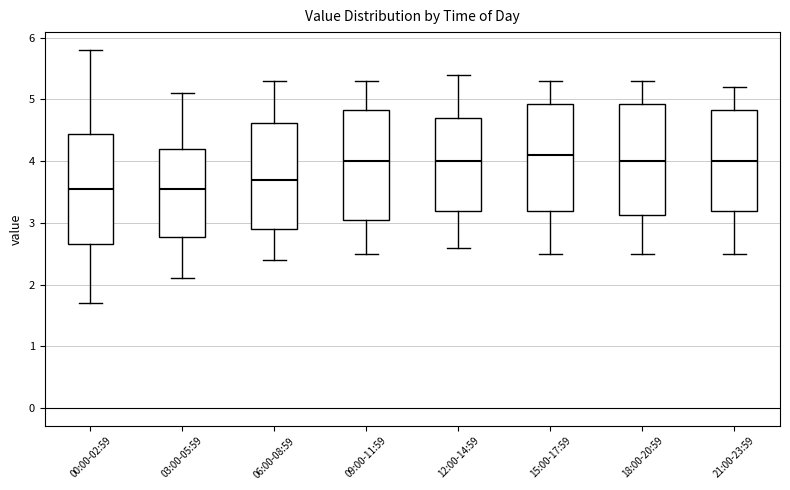

Where does the lower whisker of the box for 21:00-23:59 end on the y-axis? The values are not printed on the chart, so give them approximately, as read against the axis.

2.5